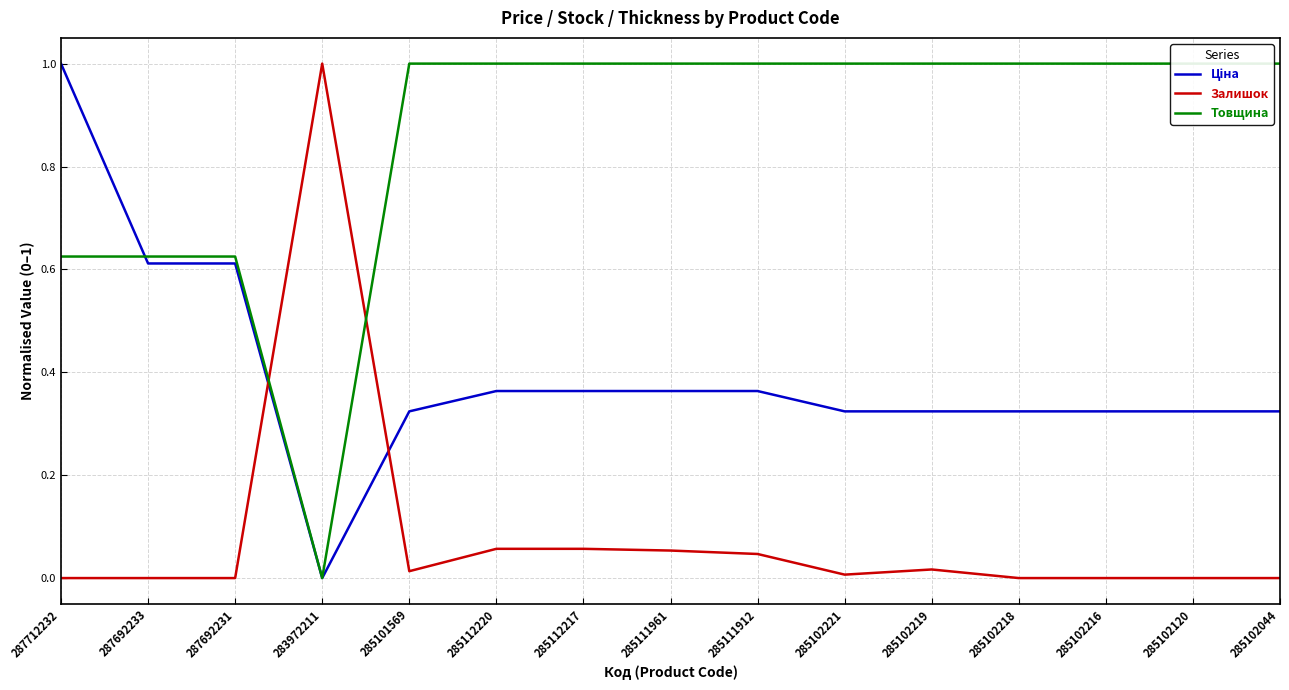

Is it true that Залишок equals 0.0 at 285102221?

False